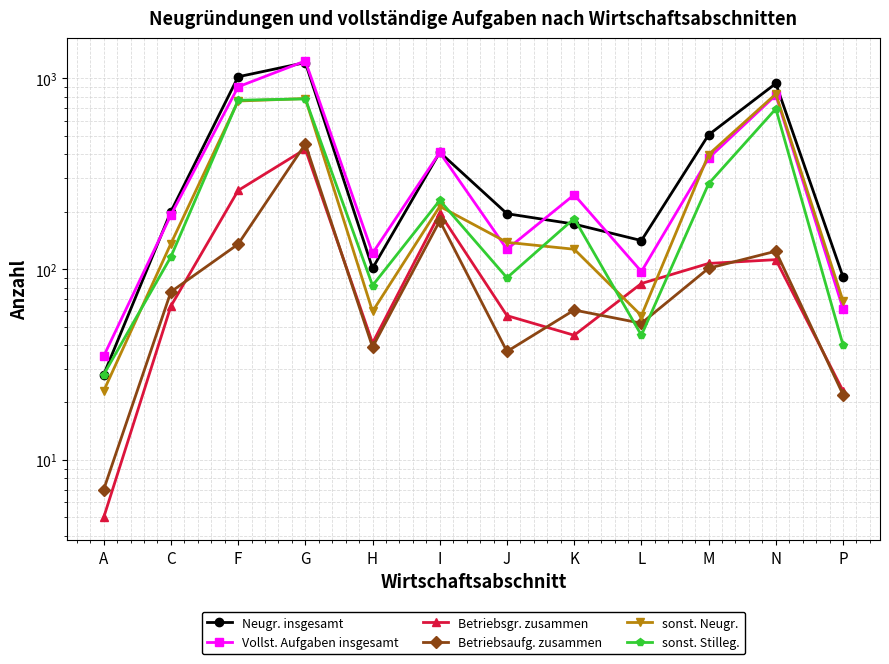

Reading left to right, what are all the values shown in this chart?

Neugr. insgesamt: A=28	C=200	F=1017	G=1207	H=101	I=409	J=195	K=172	L=141	M=505	N=938	P=91
Vollst. Aufgaben insgesamt: A=35	C=192	F=901	G=1231	H=121	I=408	J=127	K=245	L=97	M=381	N=815	P=62
Betriebsgr. zusammen: A=5	C=64	F=258	G=425	H=41	I=196	J=57	K=45	L=84	M=107	N=112	P=23
Betriebsaufg. zusammen: A=7	C=76	F=135	G=452	H=39	I=179	J=37	K=61	L=52	M=101	N=124	P=22
sonst. Neugr.: A=23	C=136	F=759	G=782	H=60	I=213	J=138	K=127	L=57	M=398	N=826	P=68
sonst. Stilleg.: A=28	C=116	F=766	G=779	H=82	I=229	J=90	K=184	L=45	M=280	N=691	P=40